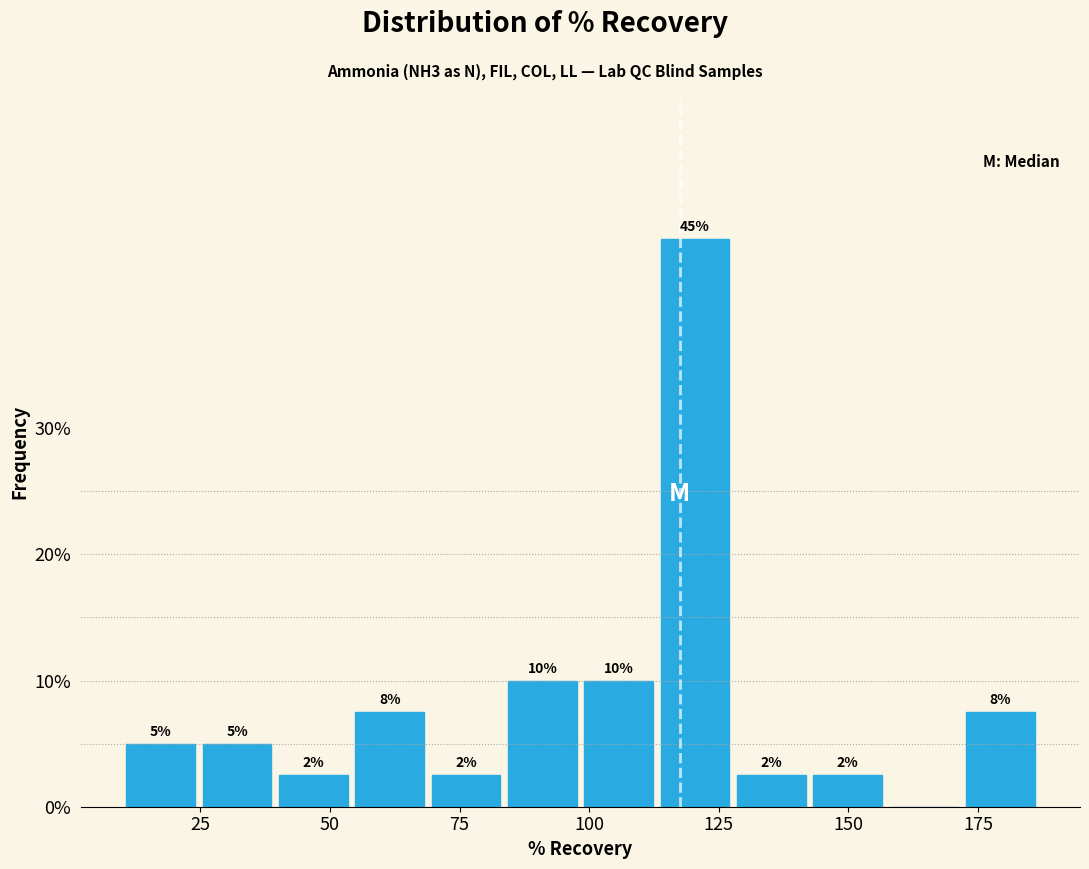

Around what value on the x-axis is the tallest bar? Give the approximate position of its centre, as read against the axis.

120